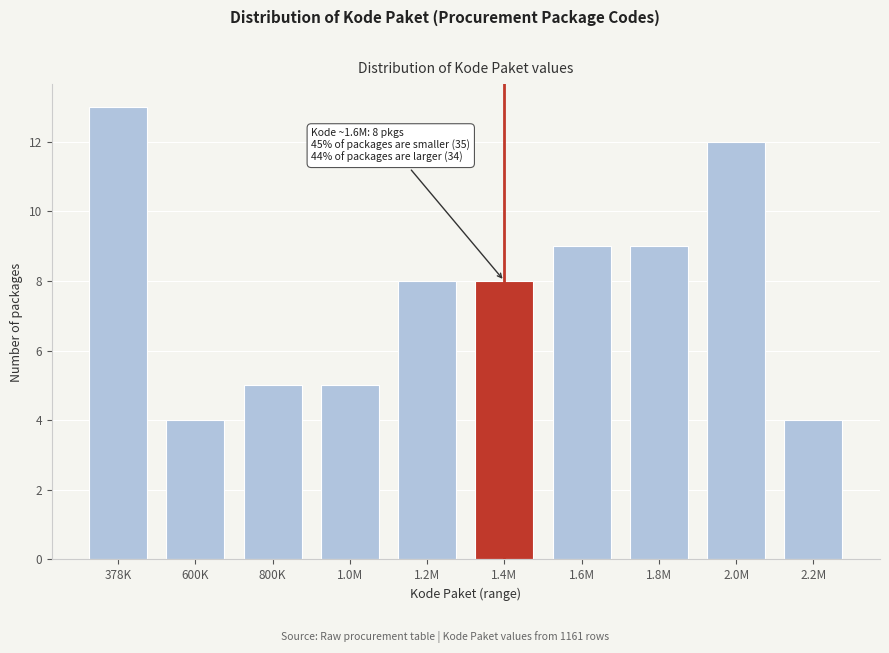

Reading left to right, extract all data points from this chart.

378K=13	600K=4	800K=5	1.0M=5	1.2M=8	1.4M=8	1.6M=9	1.8M=9	2.0M=12	2.2M=4